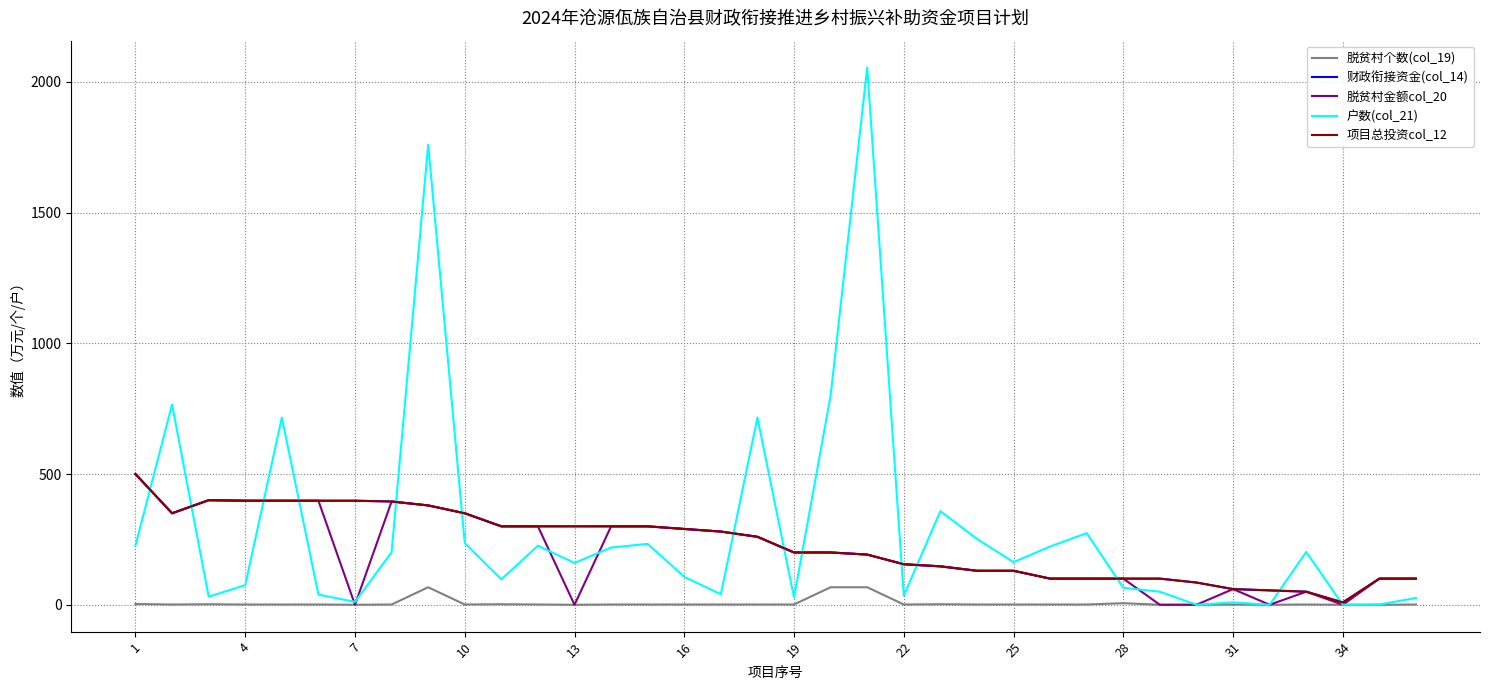

Does the chart display data point markers on the line(s)?

No